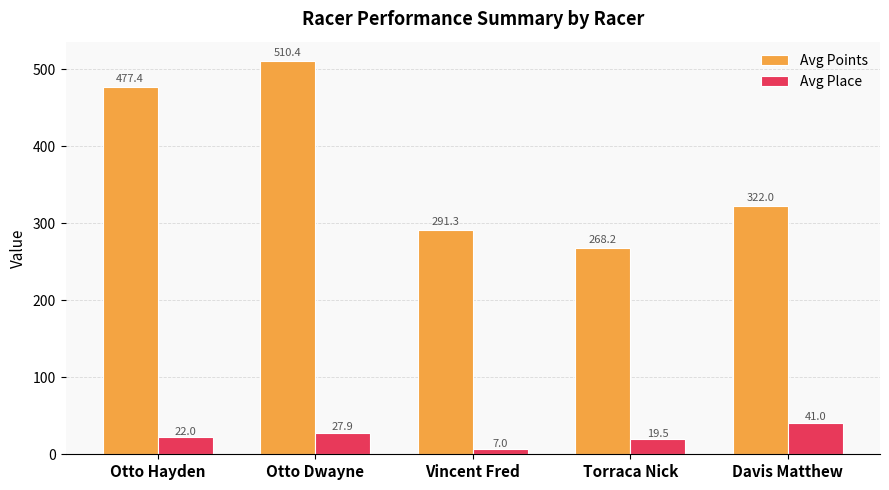

What is the sum of all Avg Points values?

1869.3